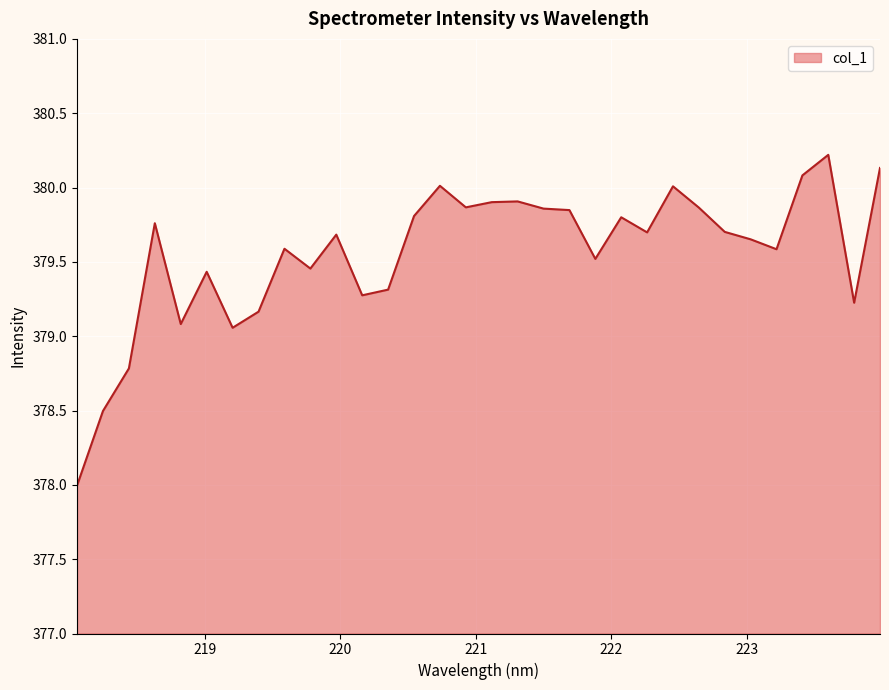

Does the chart display data point markers on the line(s)?

No